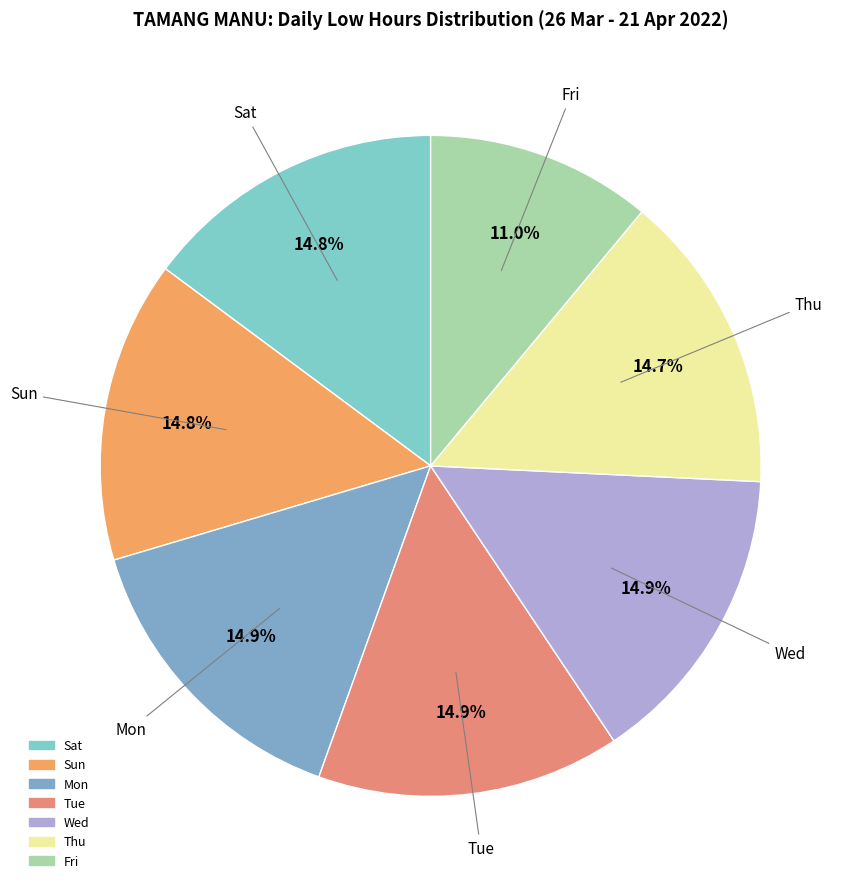

Is there a majority slice in this chart?

No